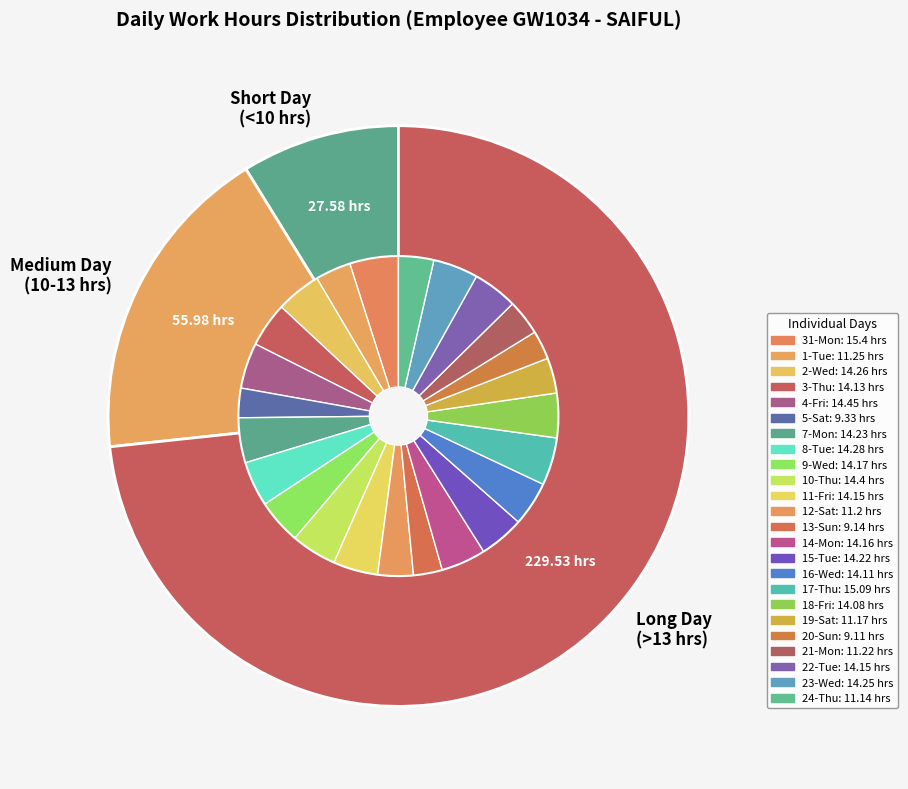

What is the ratio of the value at 14-Mon to the value at 13-Sun?

1.5